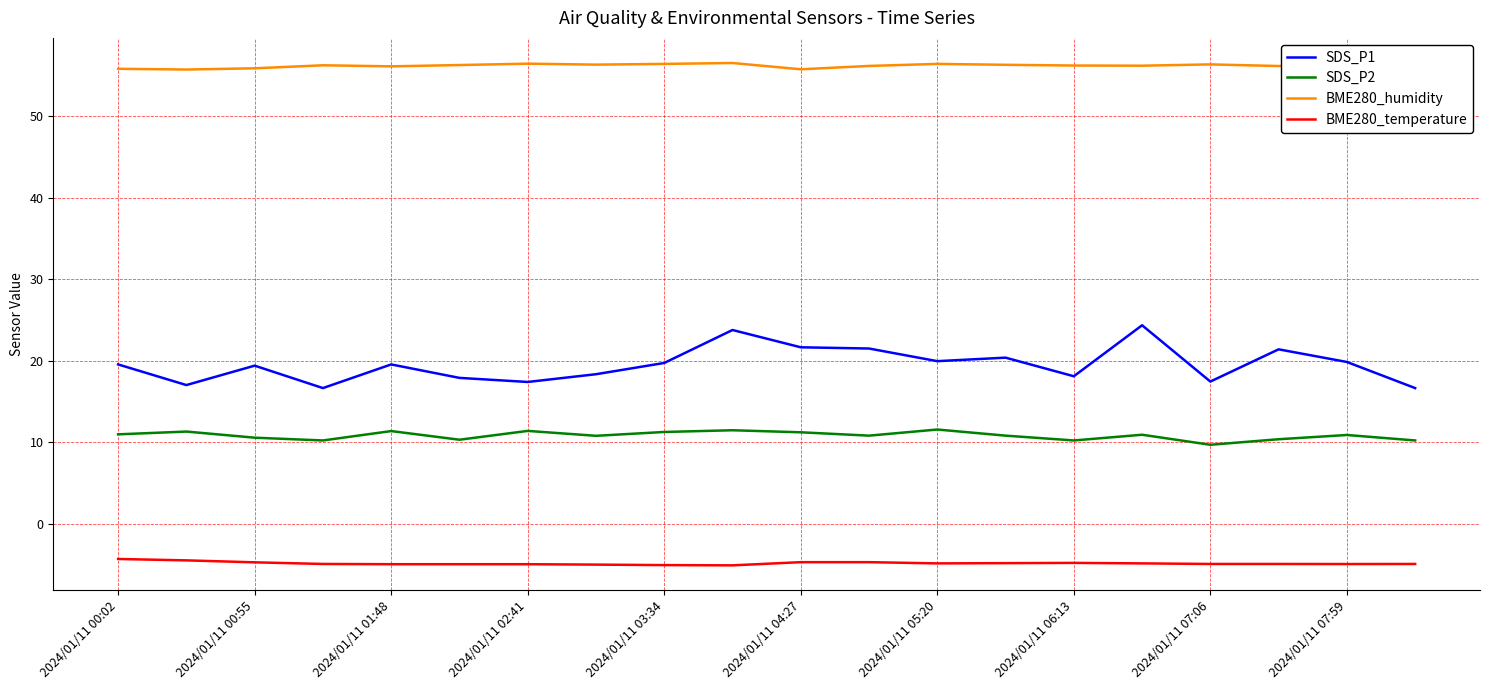

What are all the series names shown in the legend?

SDS_P1, SDS_P2, BME280_humidity, BME280_temperature